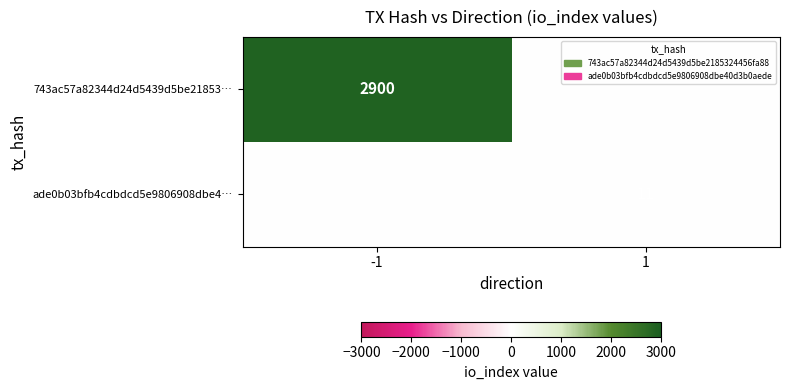

At which category is the sum across all series the highest?

-1